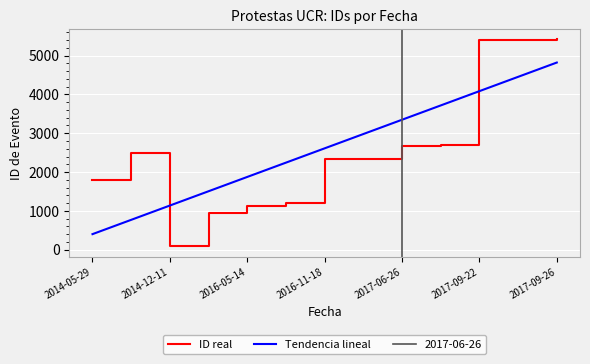

What value does the Tendencia lineal series have at 2017-06-26?

3347.3